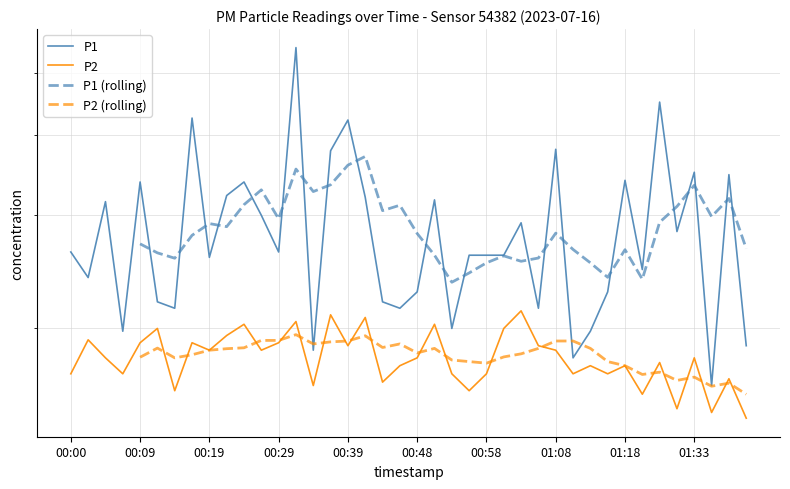

Reading right to left, transcribe all the data shown in this chart.

P1: 01:41=1.9	01:38=3.5	01:36=1.6	01:33=3.5	01:31=2.8	01:26=4.5	01:20=2.5	01:18=3.4	01:16=2.3	01:13=2.0	01:11=1.8	01:08=3.8	01:06=2.1	01:03=2.9	01:00=2.6	00:58=2.6	00:56=2.6	00:53=2.0	00:51=3.2	00:48=2.3	00:46=2.1	00:43=2.2	00:41=3.2	00:39=4.2	00:36=3.8	00:34=1.9	00:31=5.5	00:29=2.6	00:26=3.0	00:24=3.4	00:22=3.2	00:19=2.6	00:17=4.2	00:14=2.1	00:12=2.2	00:09=3.4	00:07=2.0	00:05=3.1	00:02=2.4	00:00=2.6
P2: 01:41=1.4	01:38=1.7	01:36=1.5	01:33=1.8	01:31=1.5	01:26=1.8	01:20=1.6	01:18=1.8	01:16=1.7	01:13=1.8	01:11=1.7	01:08=1.9	01:06=1.9	01:03=2.1	01:00=2.0	00:58=1.7	00:56=1.6	00:53=1.7	00:51=2.0	00:48=1.8	00:46=1.8	00:43=1.6	00:41=2.1	00:39=1.9	00:36=2.1	00:34=1.6	00:31=2.0	00:29=1.9	00:26=1.9	00:24=2.0	00:22=1.9	00:19=1.9	00:17=1.9	00:14=1.6	00:12=2.0	00:09=1.9	00:07=1.7	00:05=1.8	00:02=1.9	00:00=1.7